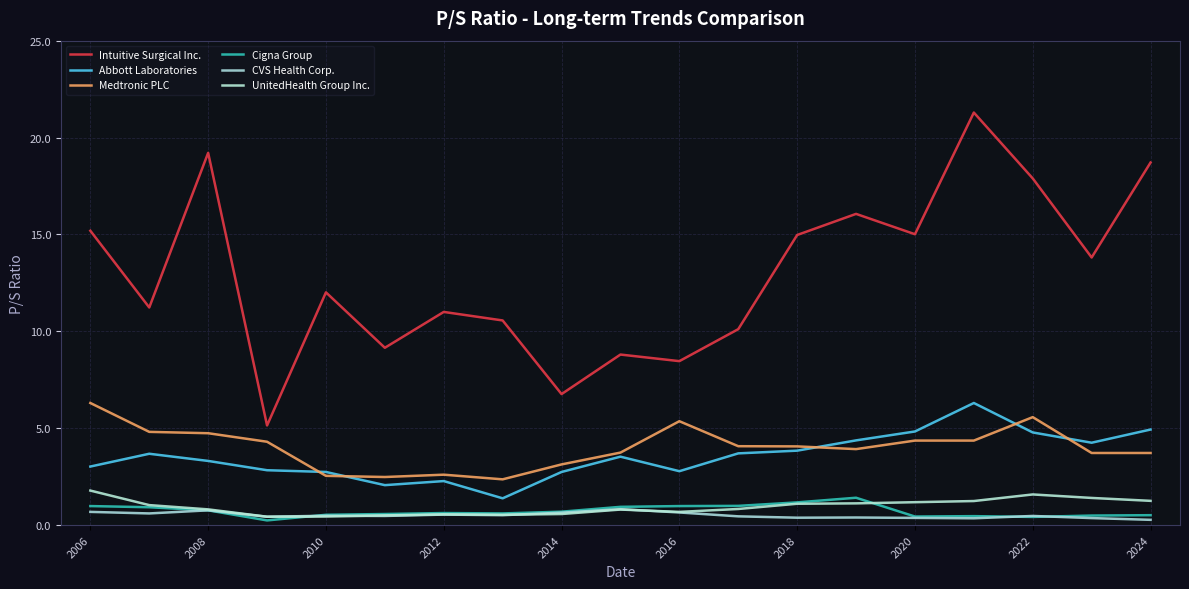

Reading left to right, transcribe all the data shown in this chart.

Intuitive Surgical Inc.: 15.2	11.2	19.2	5.1	12.0	9.2	11.0	10.6	6.8	8.8	8.5	10.1	15.0	16.1	15.0	21.3	17.9	13.8	18.7
Abbott Laboratories: 3.0	3.7	3.3	2.8	2.7	2.1	2.3	1.4	2.7	3.5	2.8	3.7	3.8	4.4	4.8	6.3	4.8	4.2	4.9
Medtronic PLC: 6.3	4.8	4.7	4.3	2.5	2.5	2.6	2.4	3.1	3.7	5.4	4.1	4.1	3.9	4.4	4.4	5.6	3.7	3.7
Cigna Group: 1.0	0.9	0.8	0.2	0.5	0.6	0.6	0.6	0.7	0.9	1.0	1.0	1.2	1.4	0.4	0.5	0.4	0.5	0.5
CVS Health Corp.: 0.7	0.6	0.8	0.4	0.5	0.5	0.5	0.5	0.6	0.8	0.7	0.5	0.4	0.4	0.4	0.3	0.5	0.4	0.3
UnitedHealth Group Inc.: 1.8	1.0	0.8	0.4	0.4	0.5	0.6	0.5	0.6	0.8	0.7	0.8	1.1	1.1	1.2	1.2	1.6	1.4	1.2